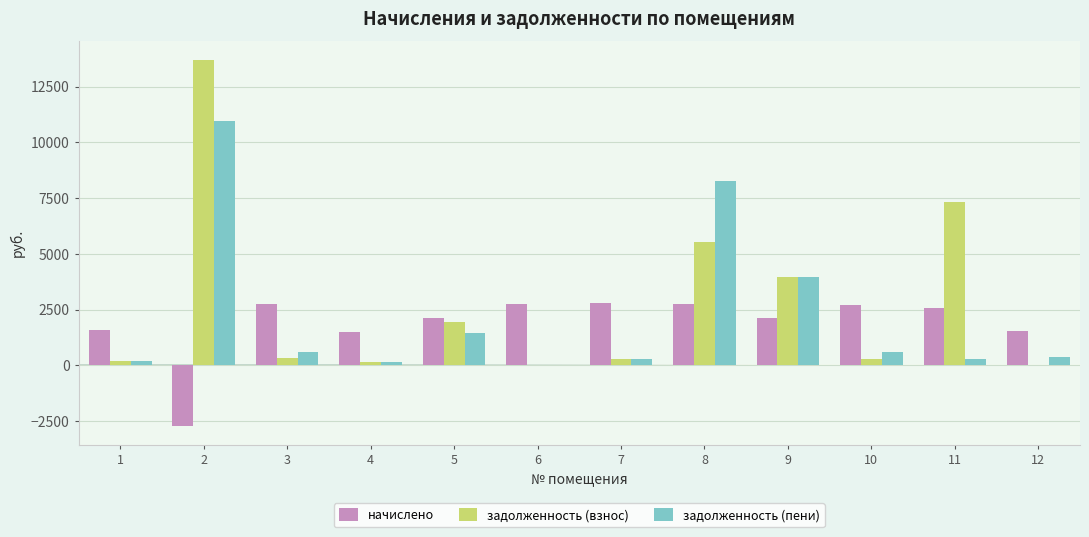

Are the bars grouped side by side (vs. stacked)?

Yes